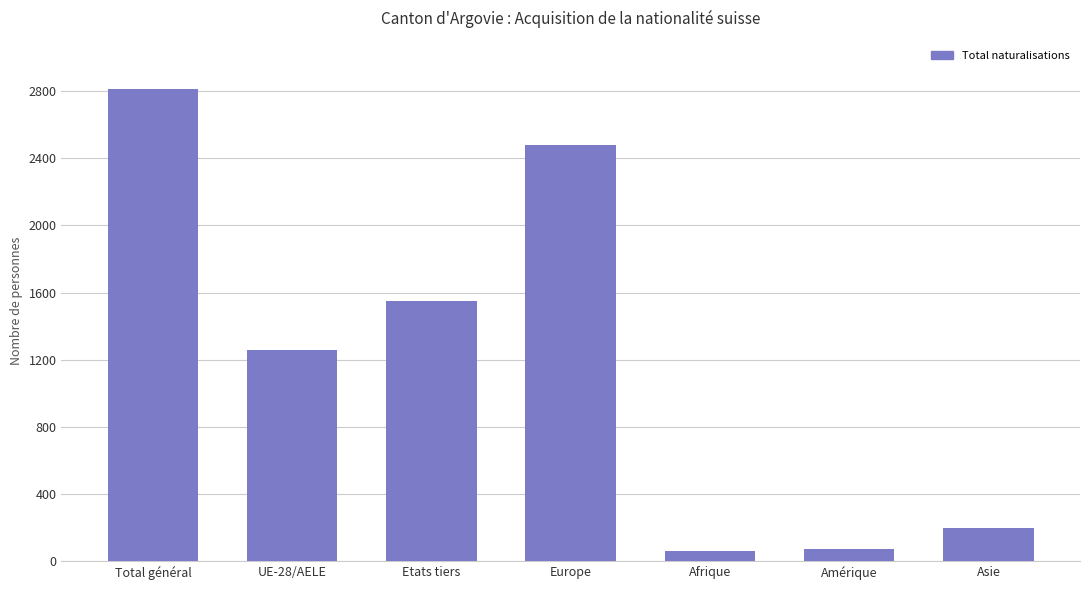

Is it true that the value at Asie is 291?

False